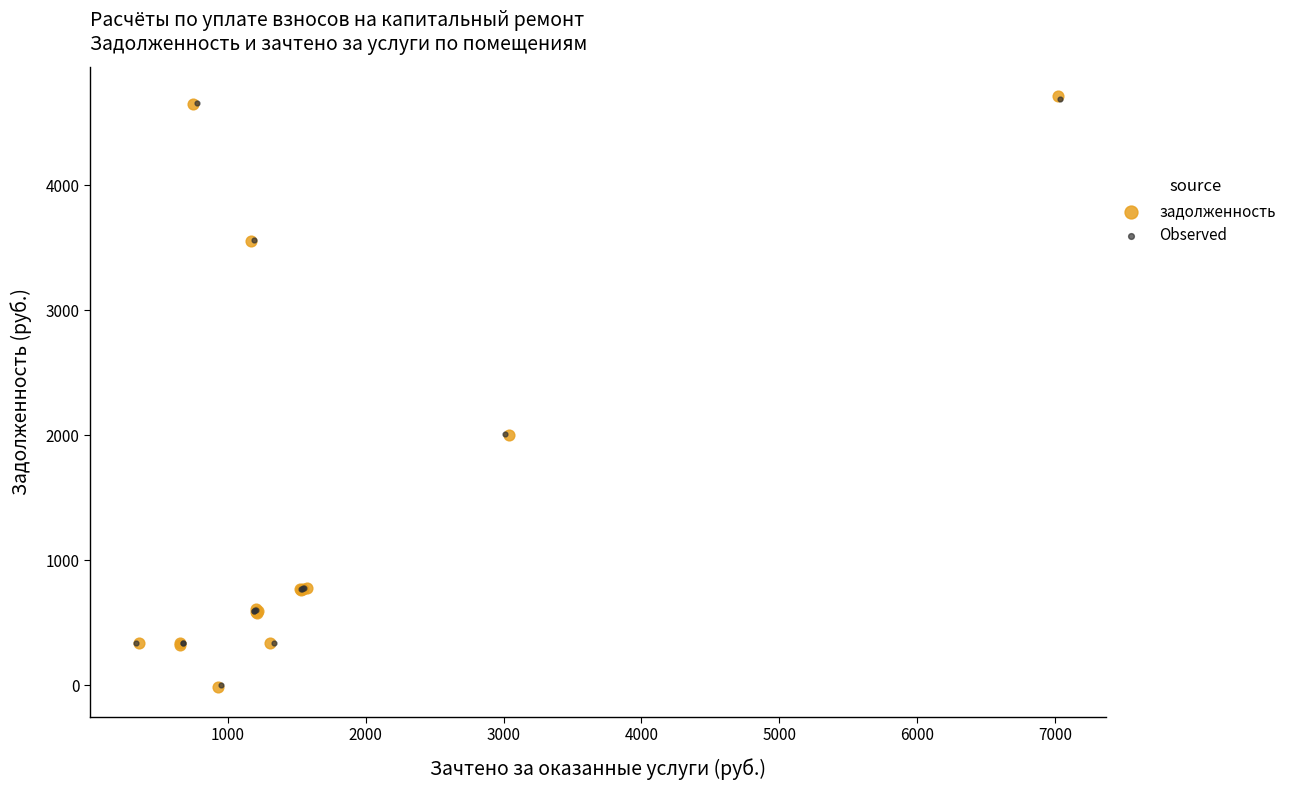

Which series has the widest spread of Y values?

задолженность